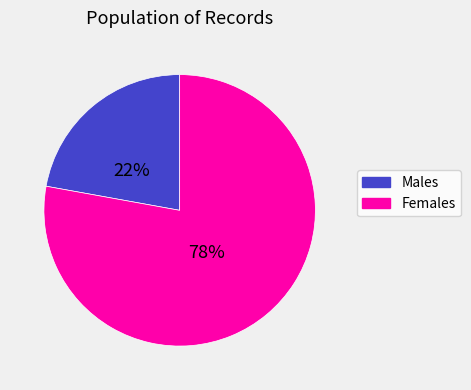

To the nearest percent, what is the average slice percentage?

50%